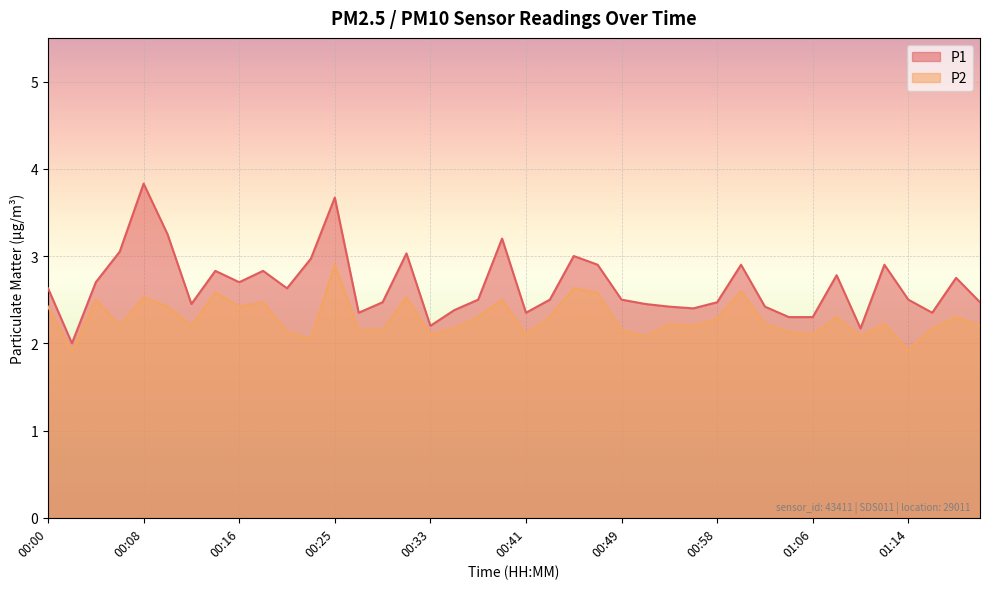

Is it true that P1 equals 2.3 at 01:04?

True